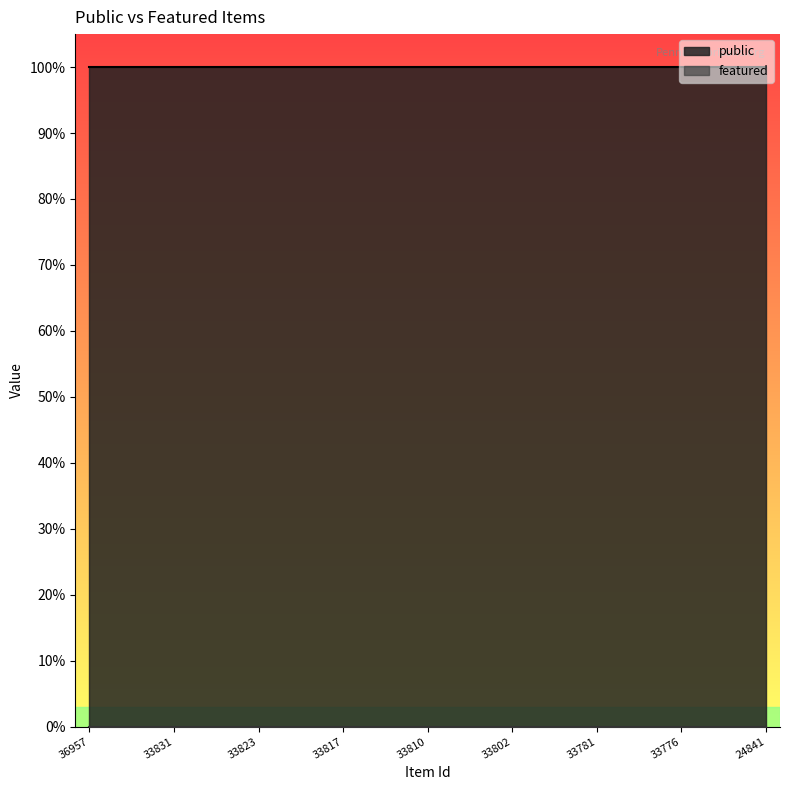

True or false: featured and public cross at least once.

False